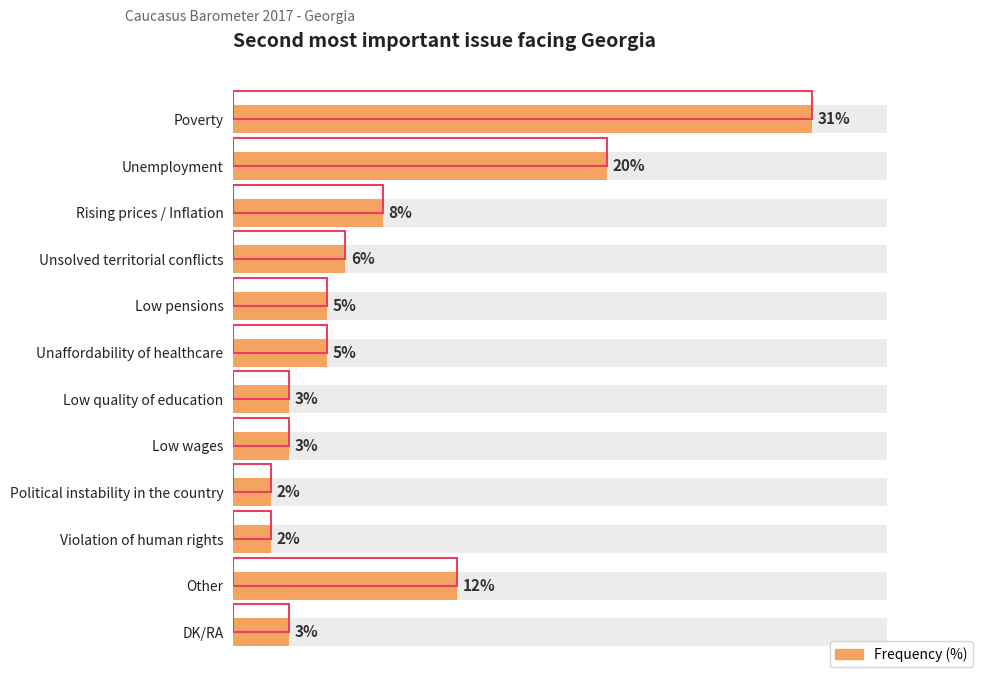

Does the chart contain any negative values?

No